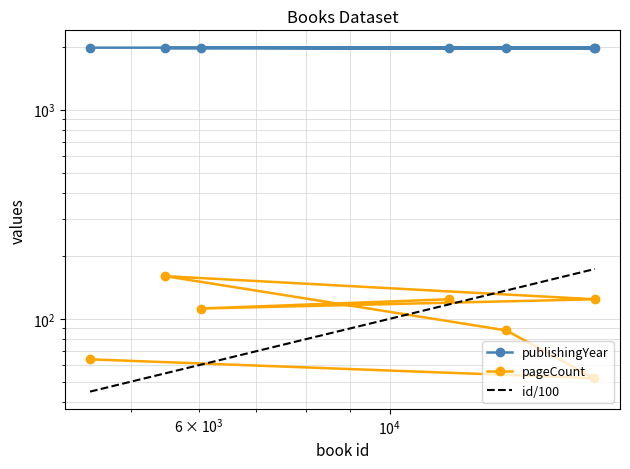

True or false: publishingYear has a value of 839.1 at $\mathdefault{10^{6}}$.

False